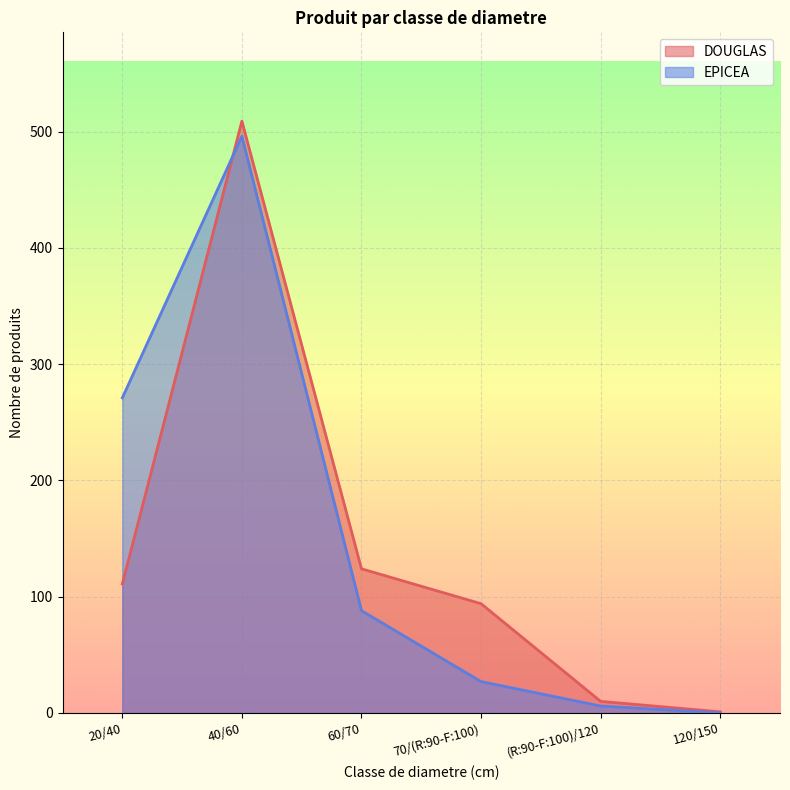

Which series changed the most between 40/60 and 60/70?

EPICEA